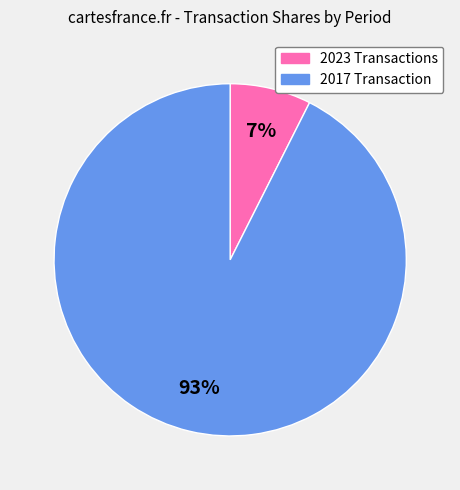

Does any single category account for the majority?

Yes